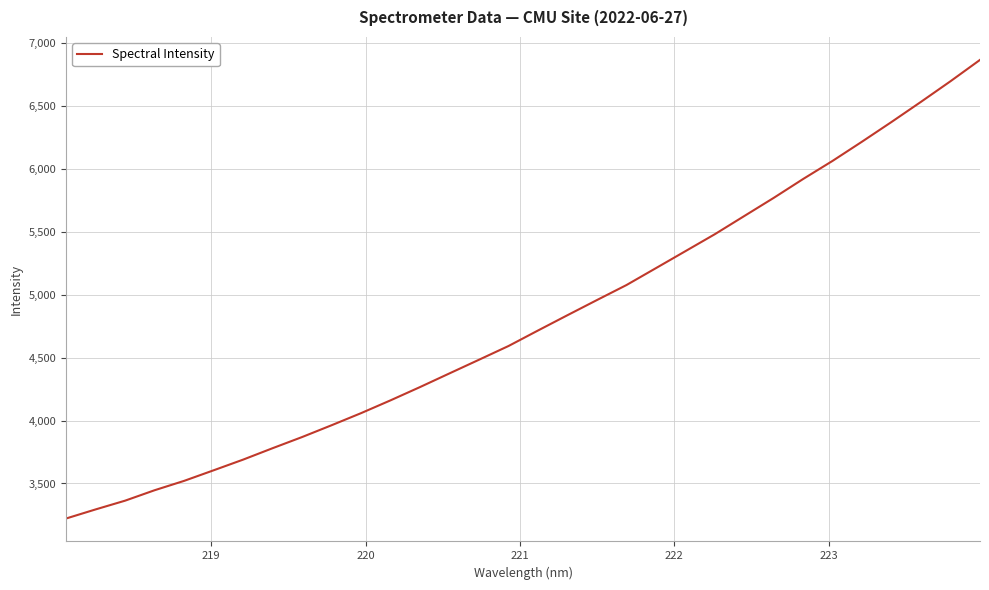

What is the minimum value shown in the chart?

3221.3